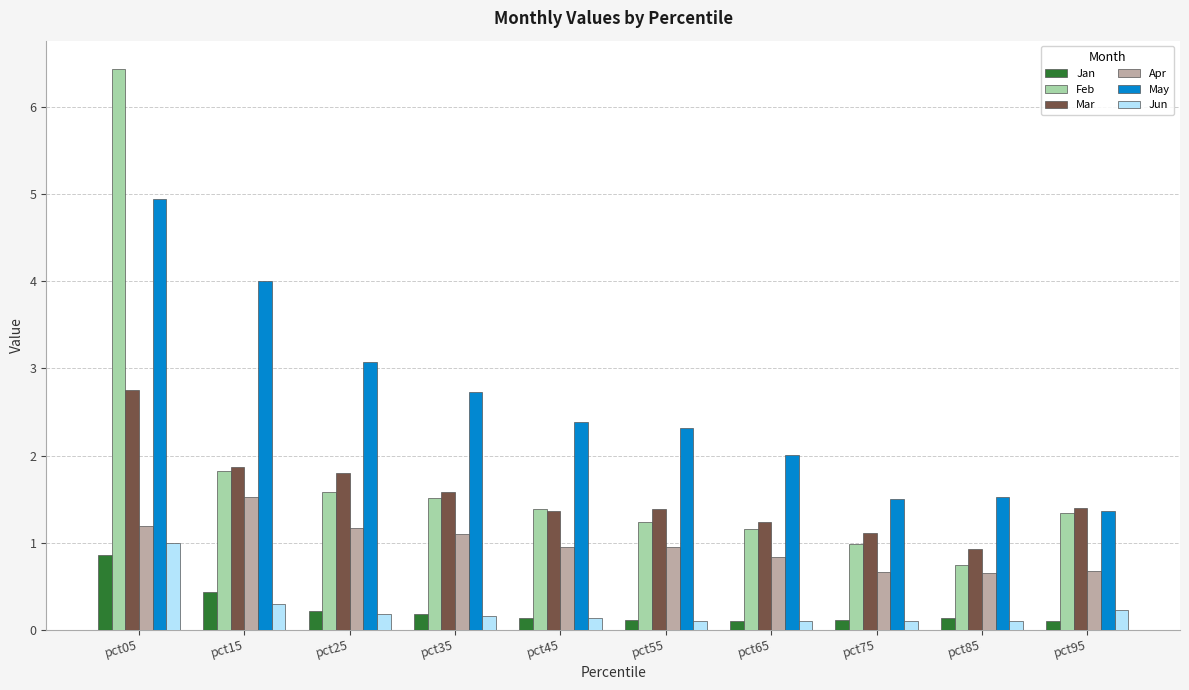

Which series changed the most between pct35 and pct95?

May